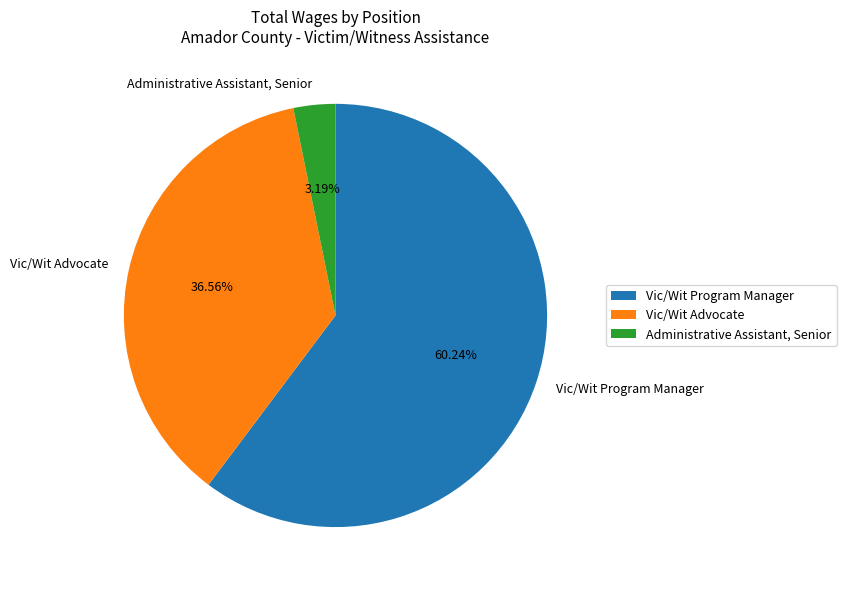

How many segments does this pie chart have?

3